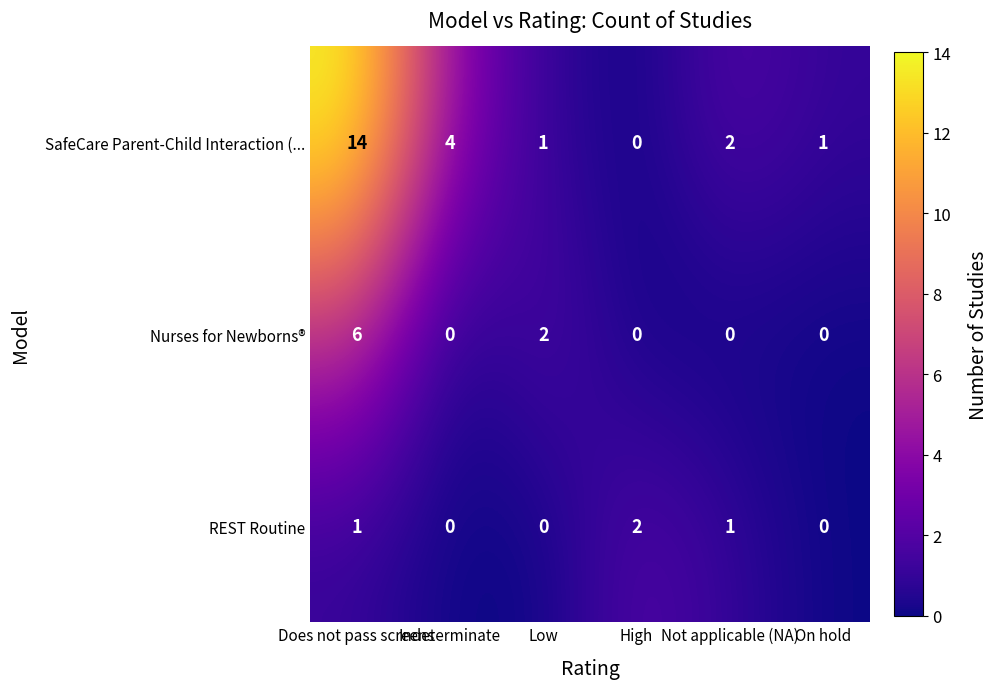

At which category is the sum across all series the highest?

Does not pass screens